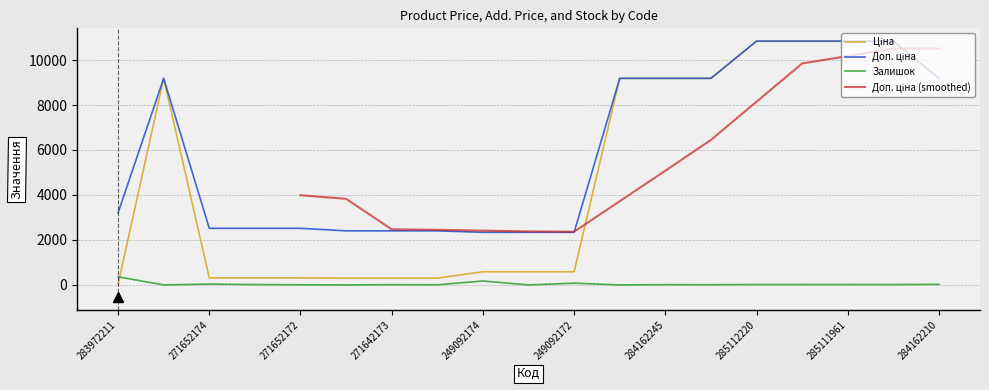

Count the number of categories in the chart.

19